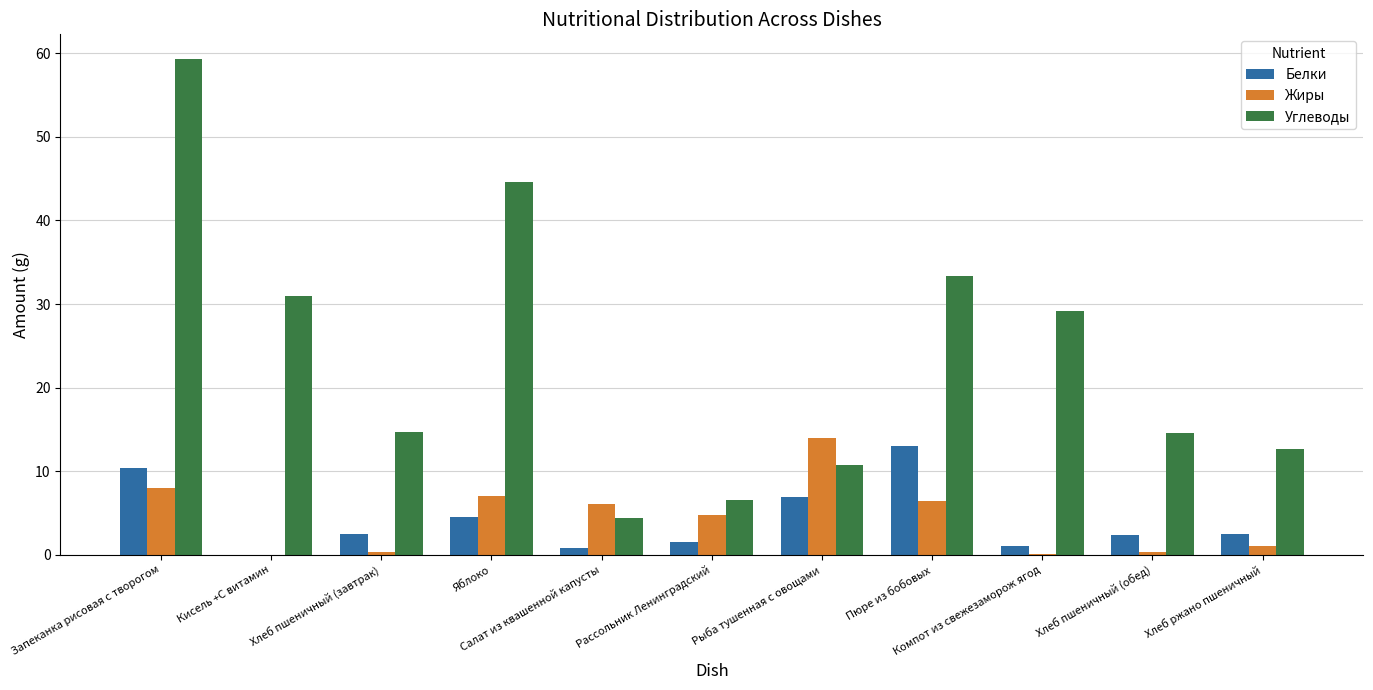

What is the maximum value for Углеводы?

59.3